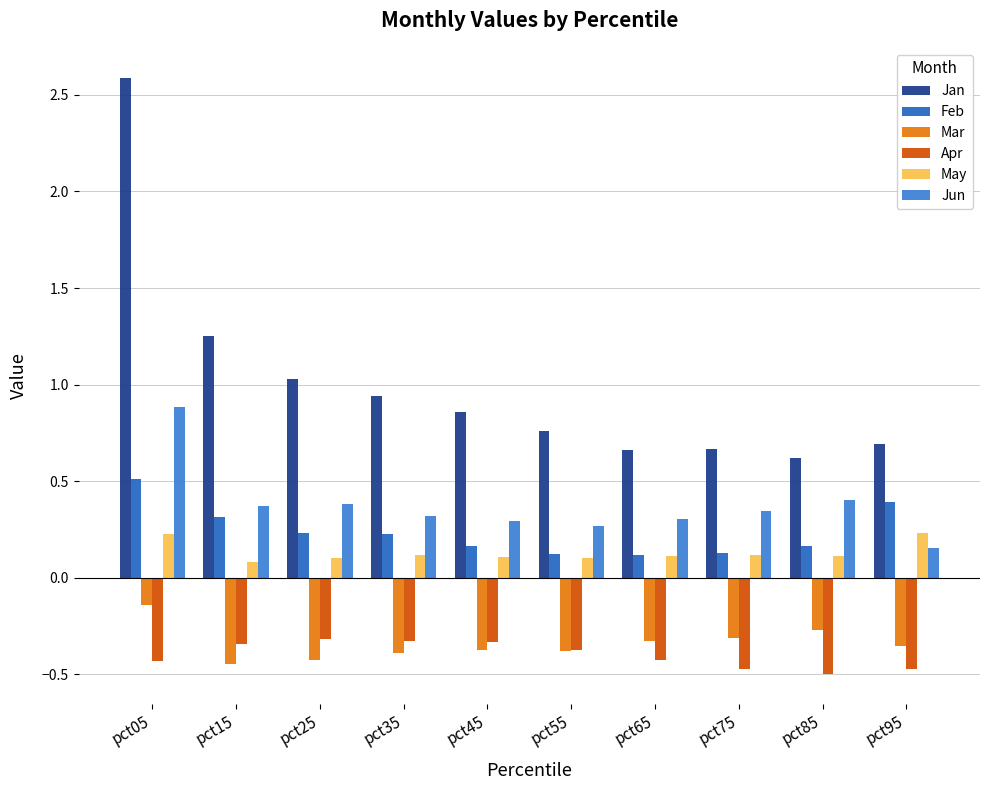

What is the value of the Jan bar at the 2nd from the left?

1.3